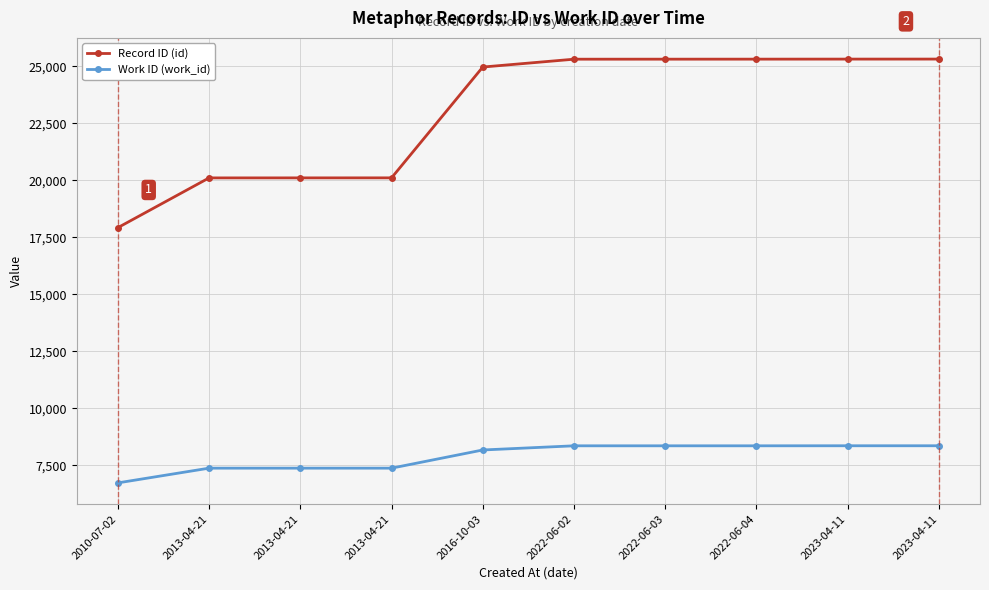

True or false: Record ID (id) and Work ID (work_id) cross at least once.

False